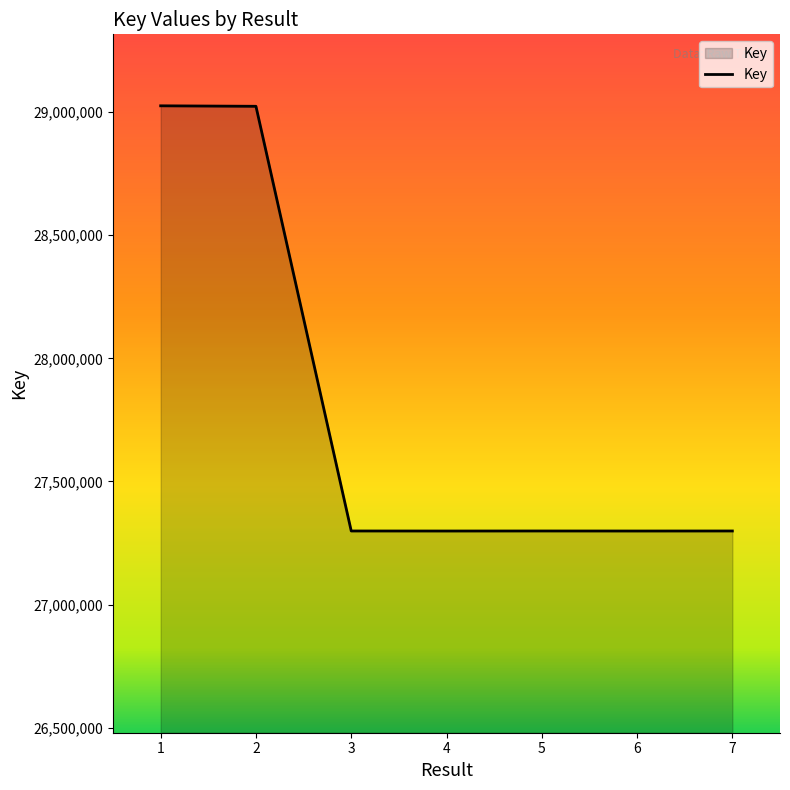

What is the greatest value displayed?

29025289